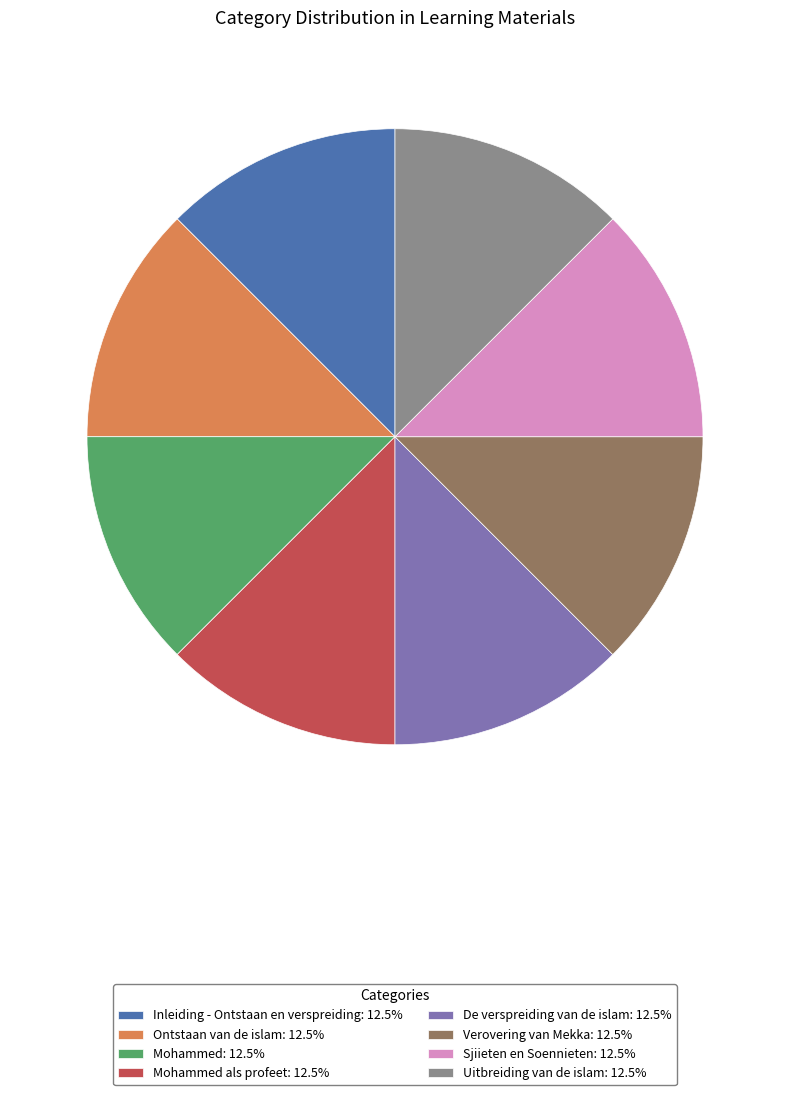

Approximately how many times larger is the value at Ontstaan van de islam: 12.5% compared to Mohammed: 12.5%?

1.0